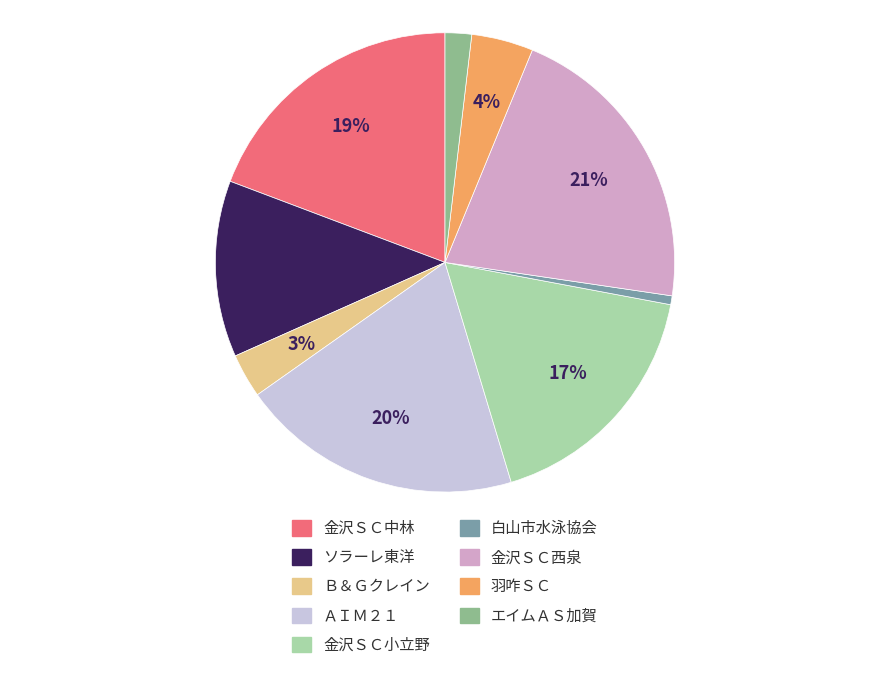

Is it true that 白山市水泳協会 is 1% of the pie?

True